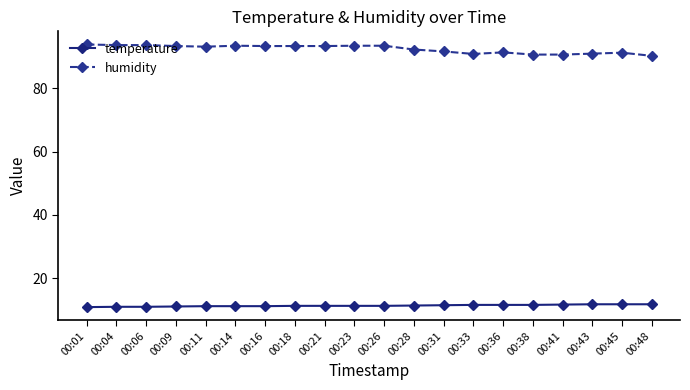

What value does the humidity series have at 00:36?

91.4